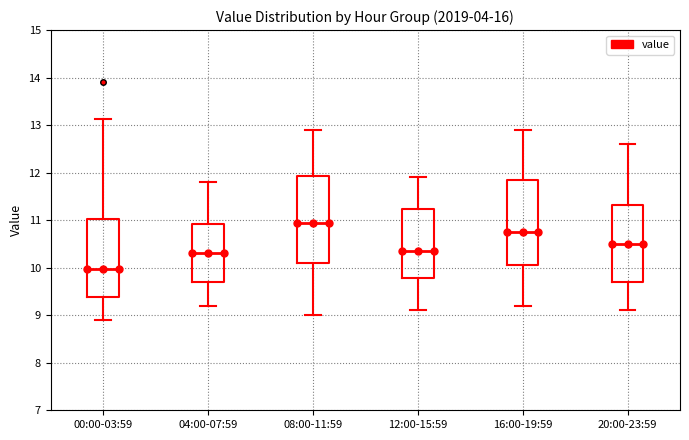

Reading left to right, read every box against the y-axis: the position of its median line, the range the box covers, and the ends of its whiskers. The values are not printed on the chart, so give them approximately, as read against the axis.

00:00-03:59: median 10.0, box 9.4 to 11.0, whiskers 8.9 to 13.1
04:00-07:59: median 10.3, box 9.7 to 10.9, whiskers 9.2 to 11.8
08:00-11:59: median 11.0, box 10.1 to 11.9, whiskers 9.0 to 12.9
12:00-15:59: median 10.4, box 9.8 to 11.2, whiskers 9.1 to 11.9
16:00-19:59: median 10.8, box 10.1 to 11.9, whiskers 9.2 to 12.9
20:00-23:59: median 10.5, box 9.7 to 11.3, whiskers 9.1 to 12.6